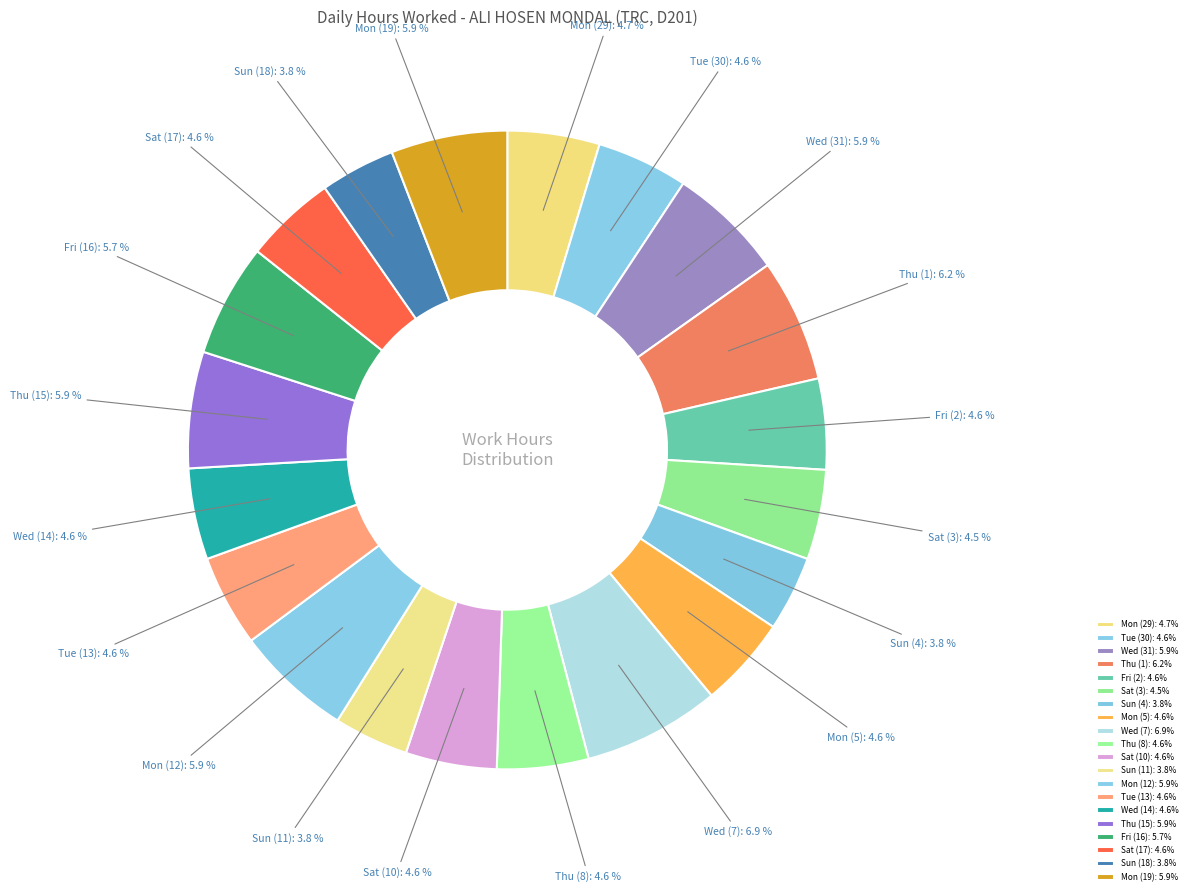

How much of the chart is everything except Mon (19)?

94.1%